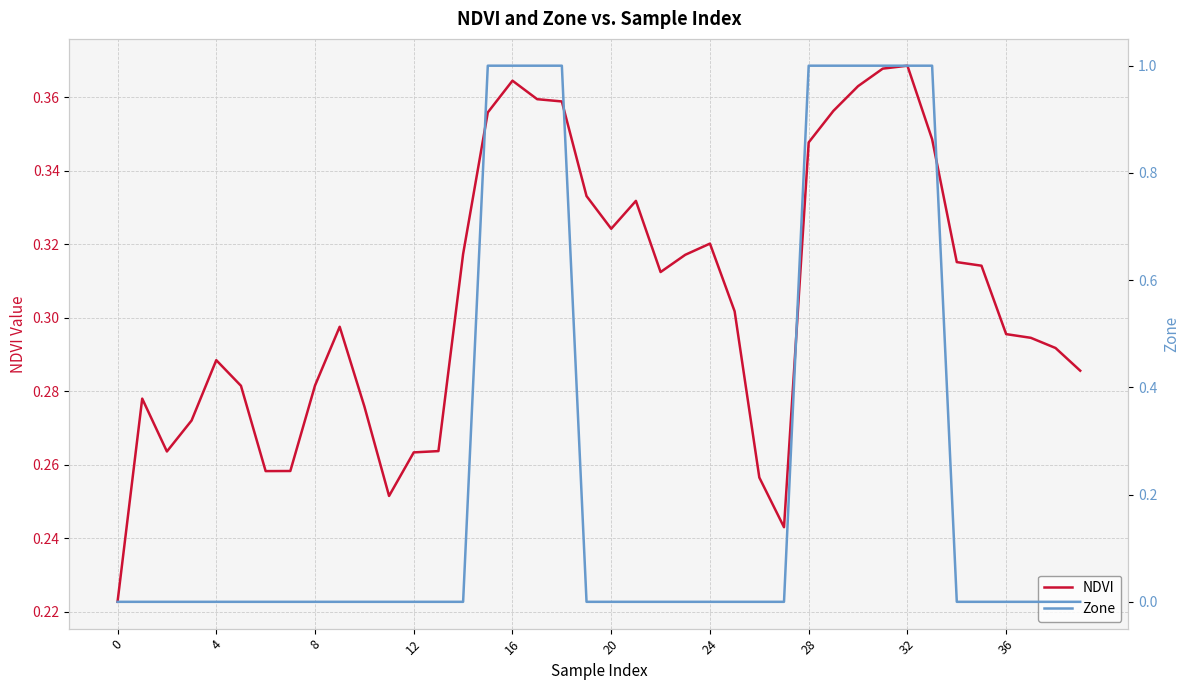

How many times do Zone and NDVI cross each other?

4